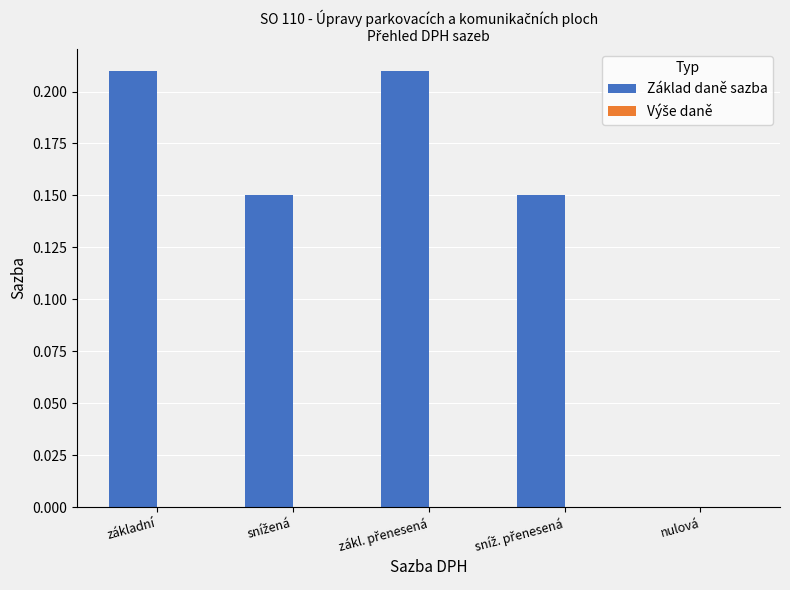

What is the sum of all values?

0.7